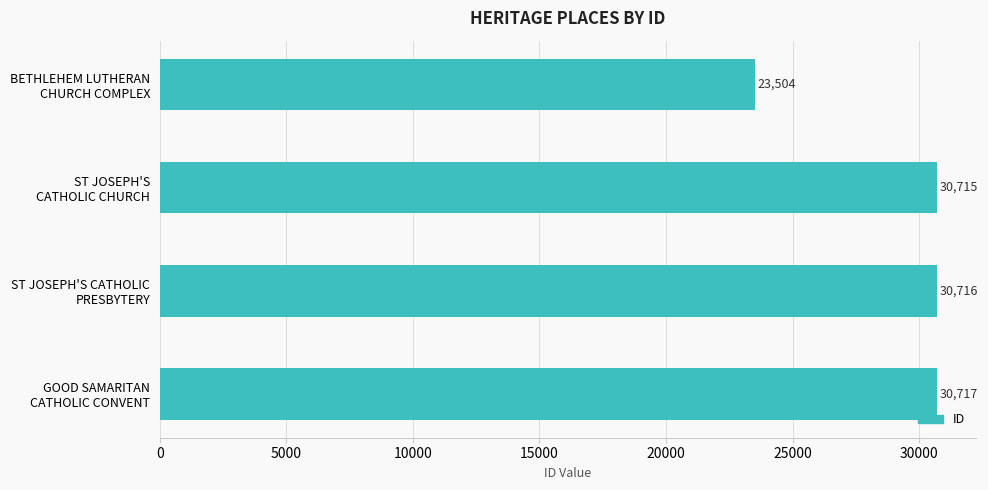

Count the number of data series in this chart.

1